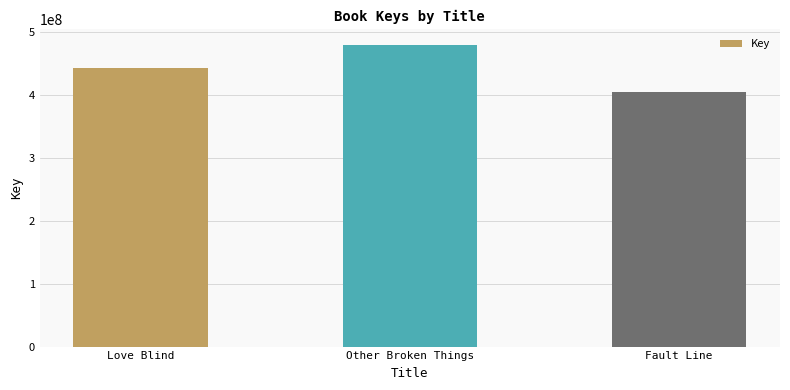

Count the values in the range 404144498 to 479815848.

3